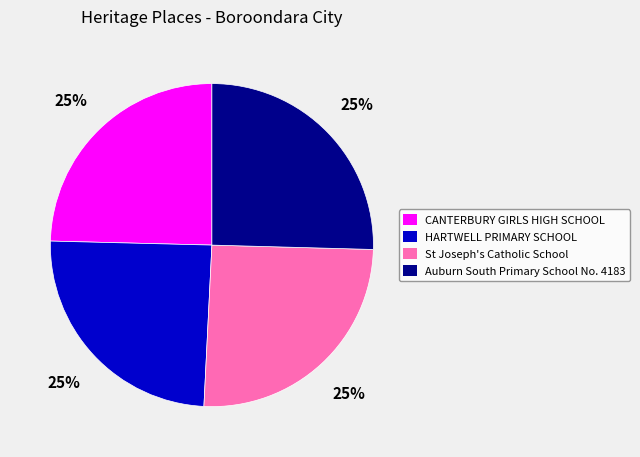

How many slices are in this pie chart?

4